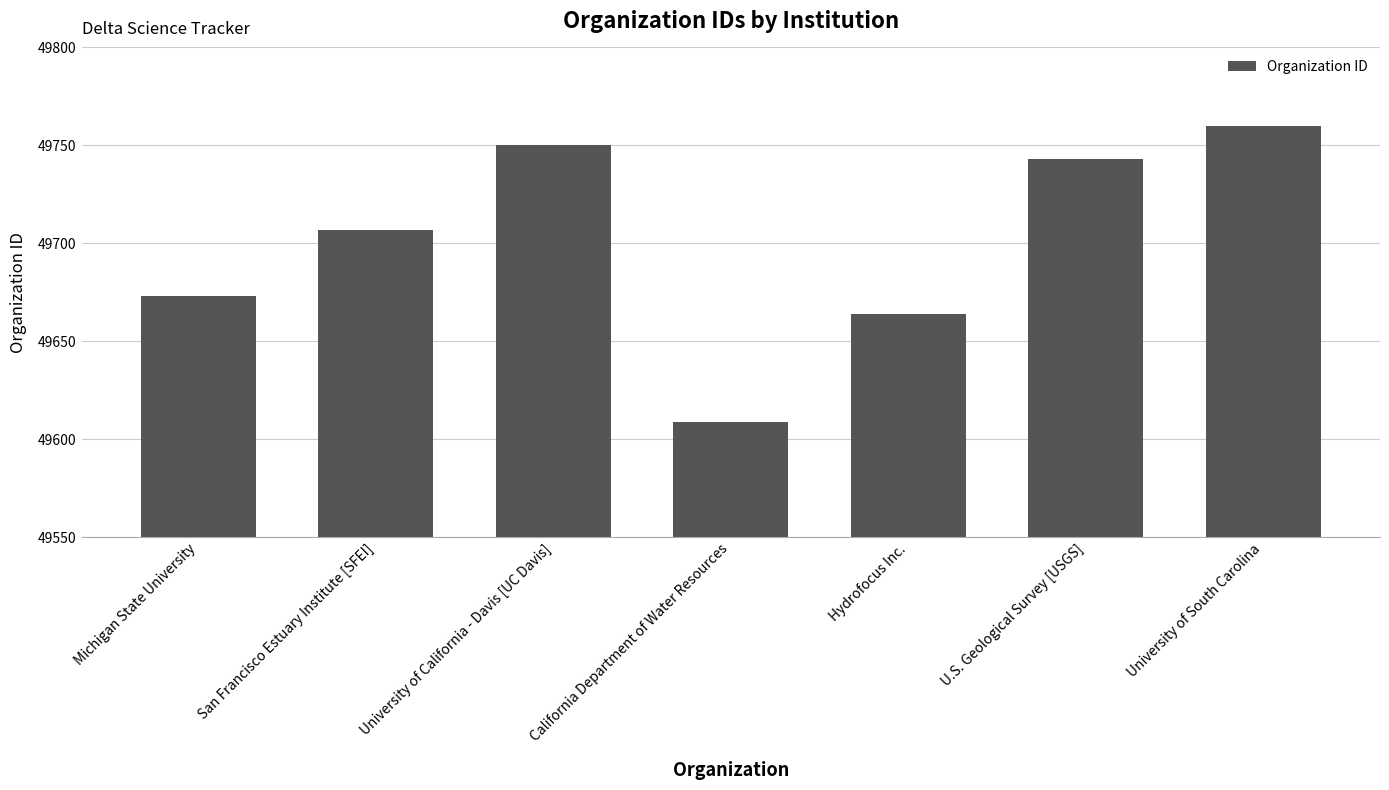

The chart shows a value of 49750 at University of California - Davis [UC Davis]. True or false?

True